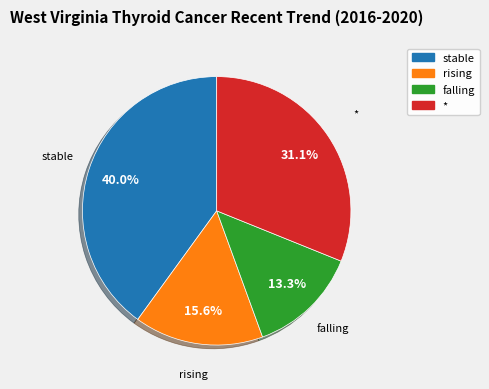

Rank the categories by value from lowest to highest.

falling, rising, *, stable